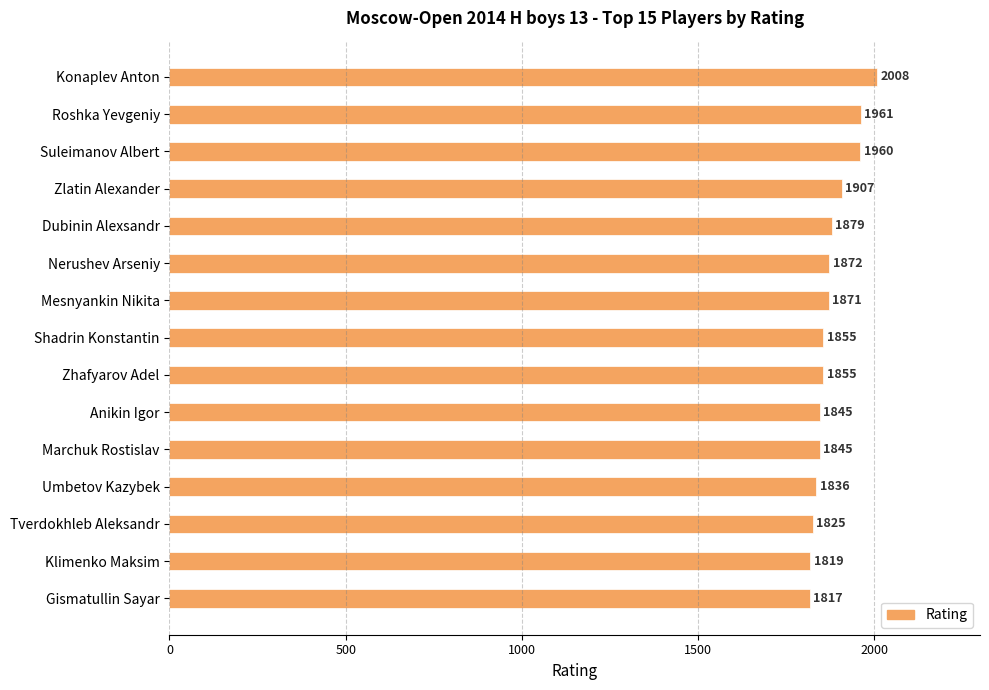

Which has a higher value, Anikin Igor or Shadrin Konstantin?

Shadrin Konstantin